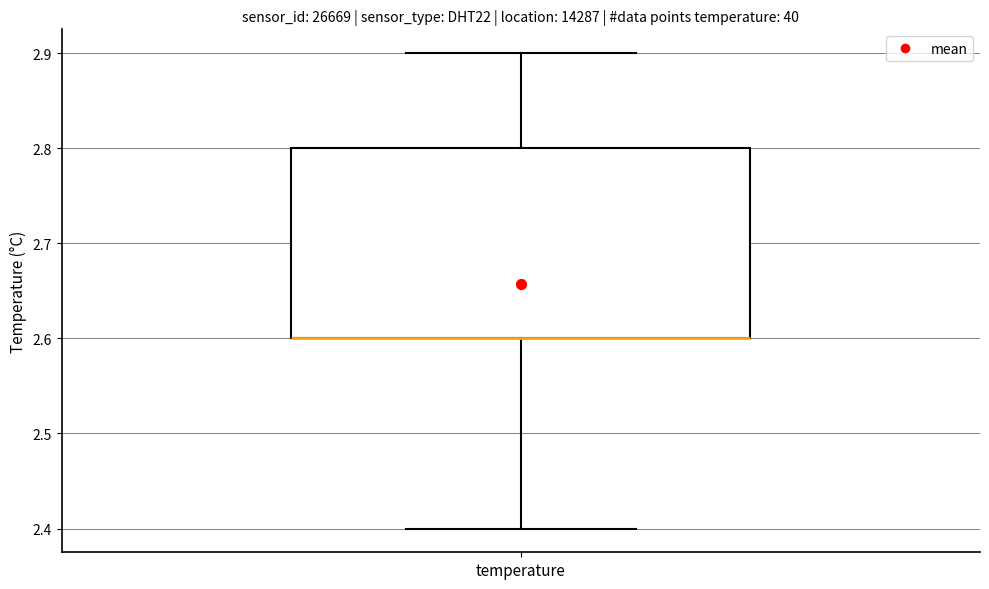

Transcribe this box plot: give where the median line is, the range the box spans, and where the two whiskers end, as read against the y-axis. The values are not printed on the chart, so give them approximately, as read against the axis.

median 2.6 (drawn on the box's lower edge), box 2.6 to 2.8, whiskers 2.4 to 2.9